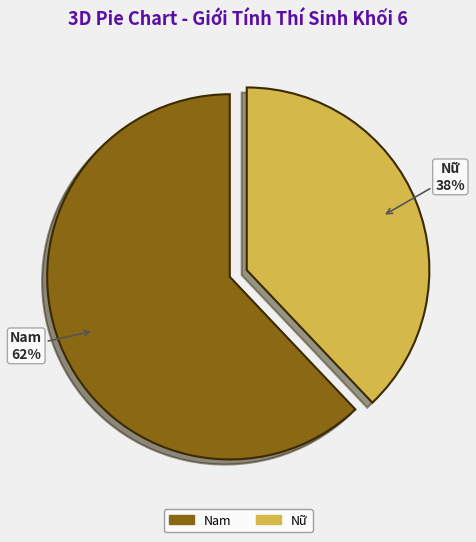

How many segments does this pie chart have?

2